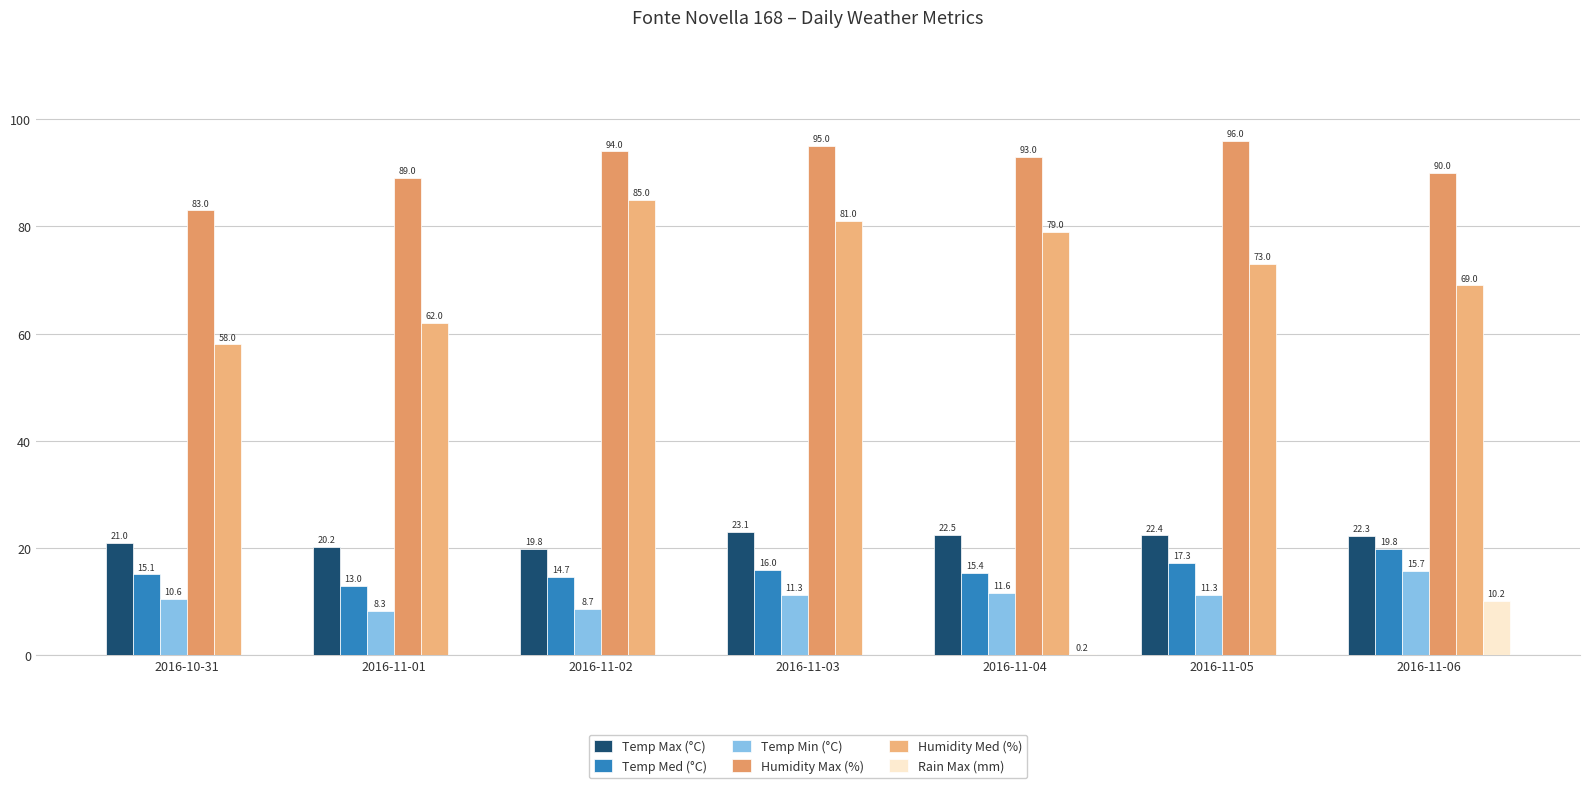

What is the difference between the maximum and minimum values in the Temp Max (°C) series?

3.3